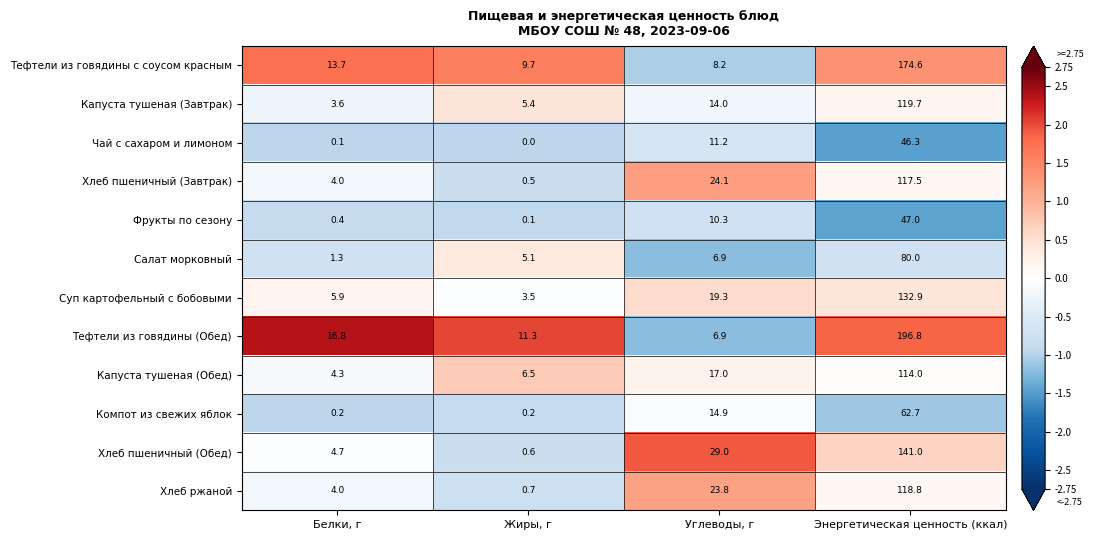

What is the average value of the Салат морковный series?

23.3